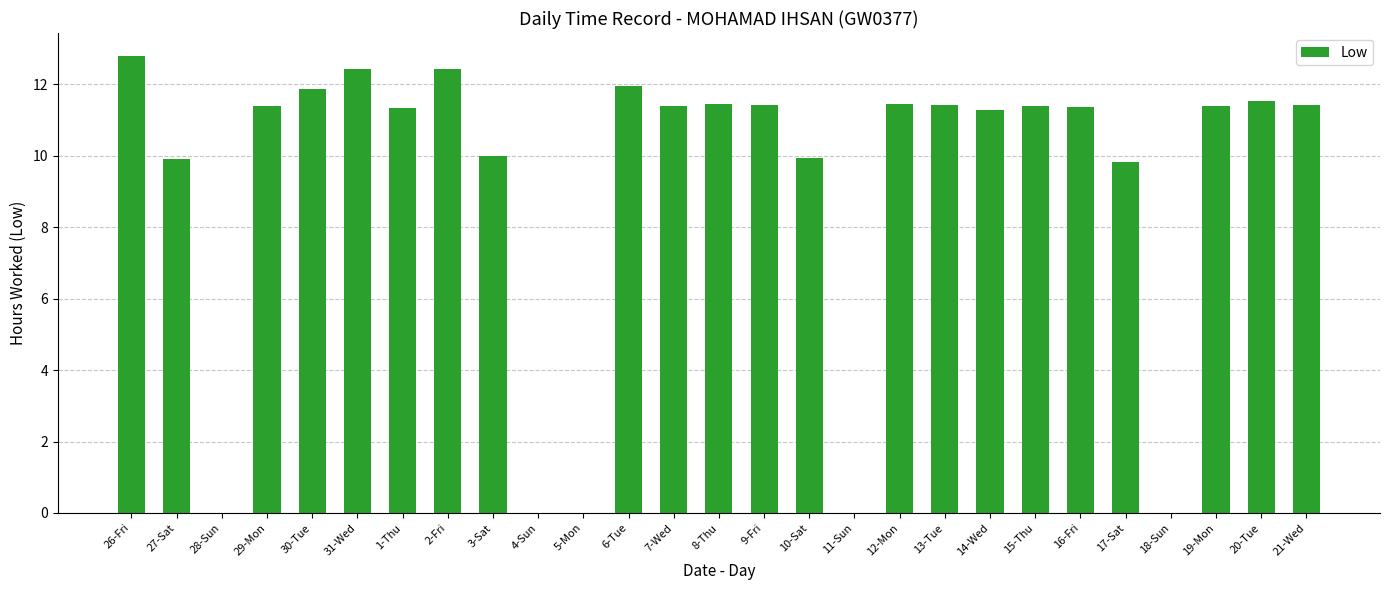

Read the value at 9-Fri.

11.4